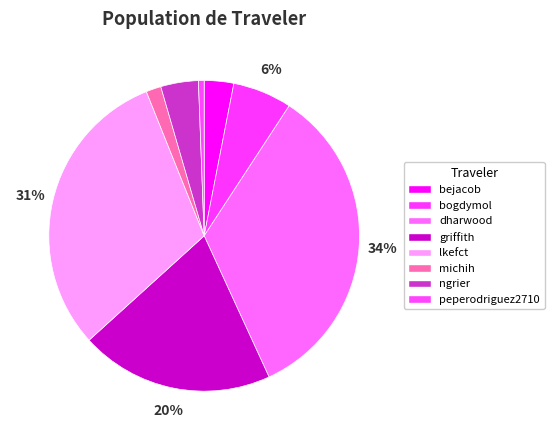

Which slice is the largest?

dharwood